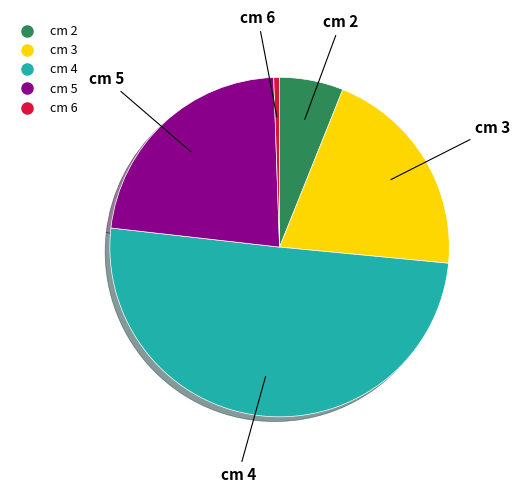

To the nearest percent, what is the difference between the largest and smallest slice percentages?

50%